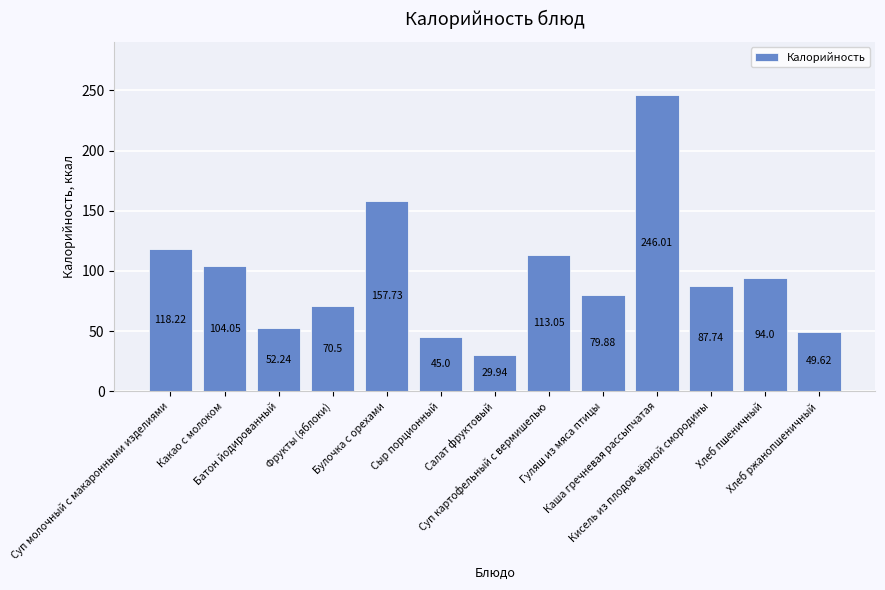

What is the difference between the maximum and minimum values?

216.1